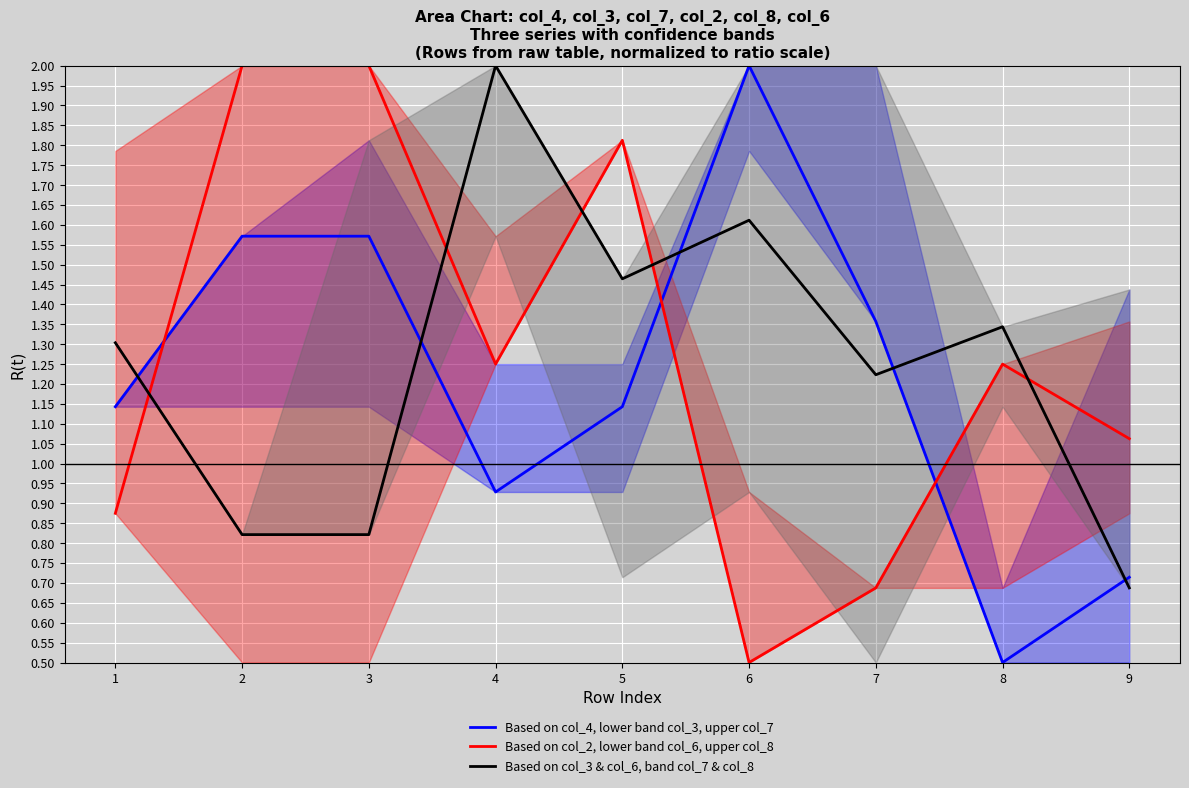

Read the Based on col_2, lower band col_6, upper col_8 value at 9.

1.1